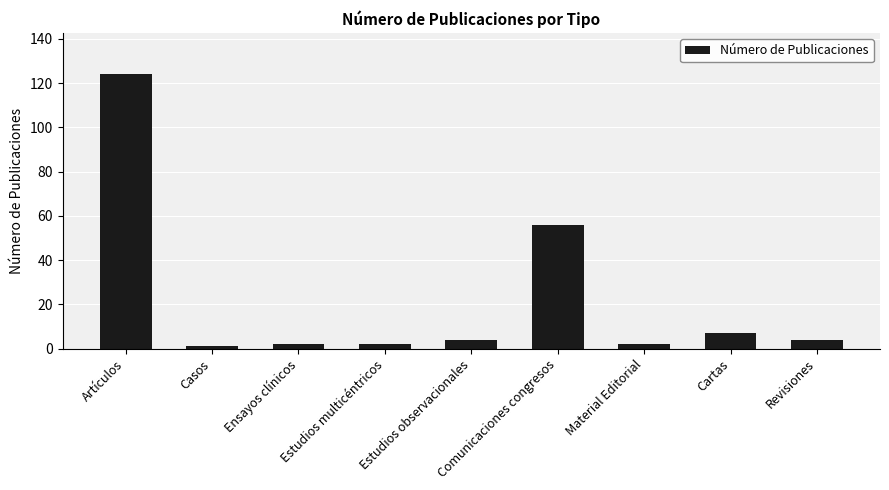

The value at Cartas is 2. True or false?

False